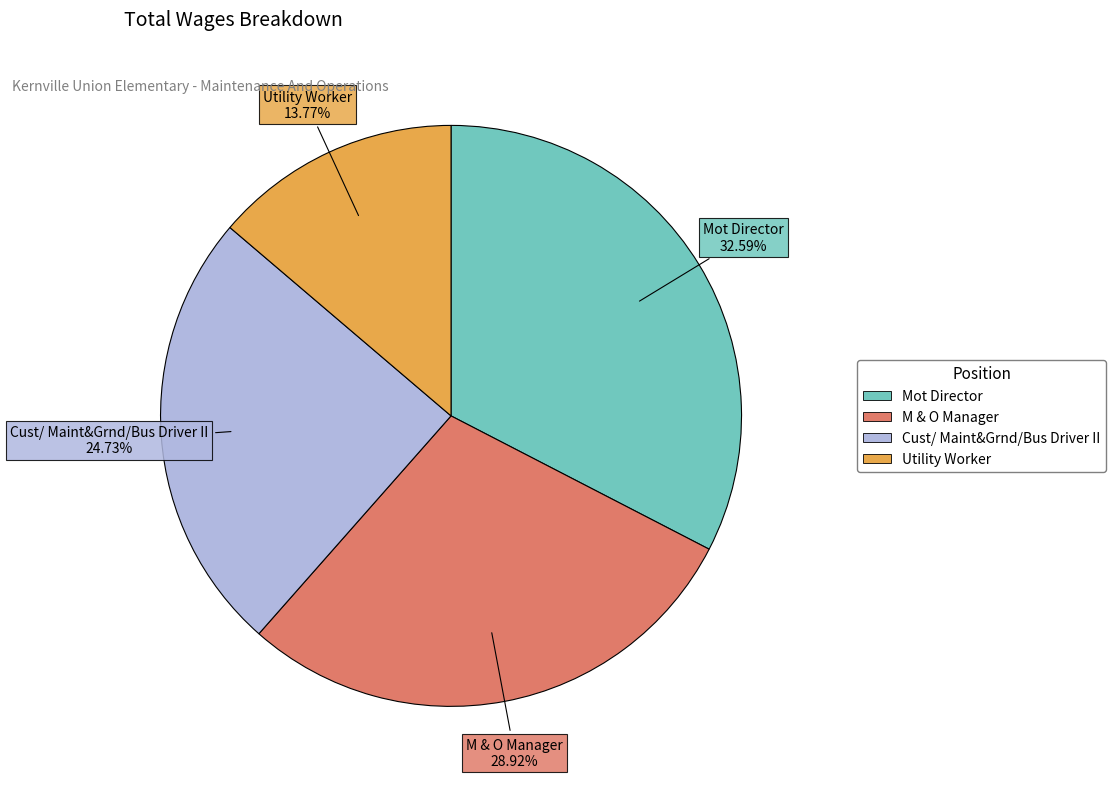

Approximately how many times larger is the value at Cust/ Maint&Grnd/Bus Driver II compared to Mot Director?

0.8